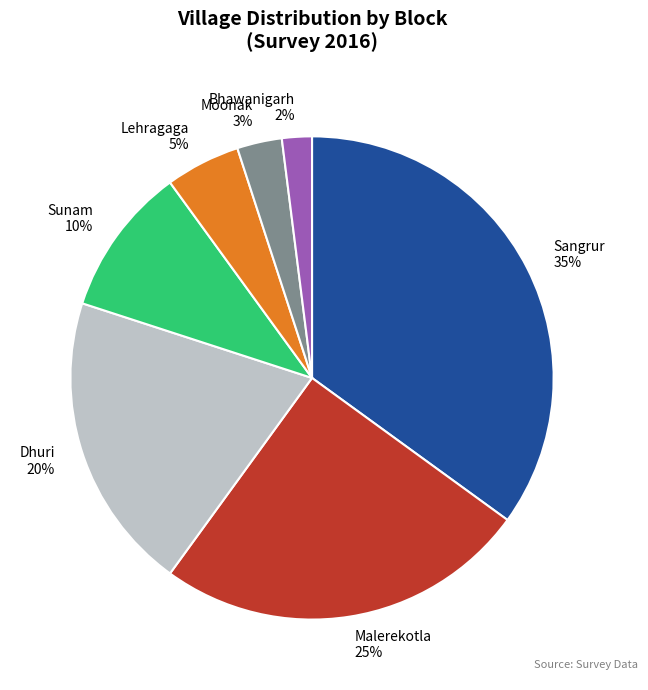

To the nearest percent, what portion does Moonak 3% represent?

3%